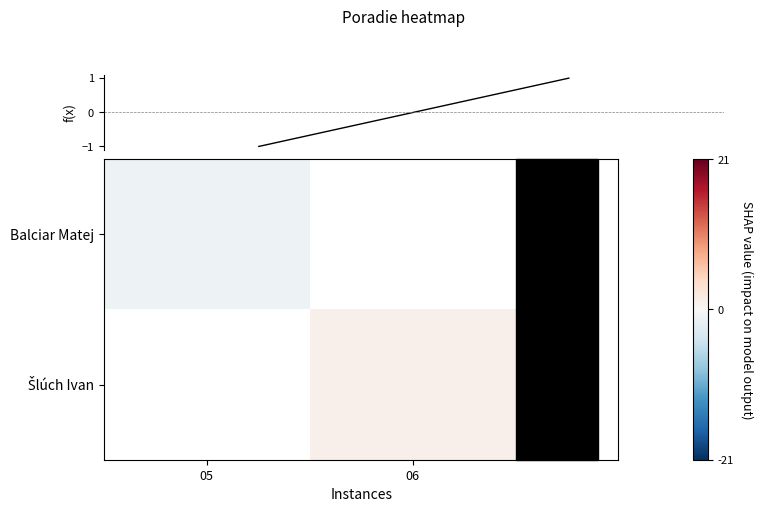

List the labels in order of Balciar Matej value, smallest first.

05, 06